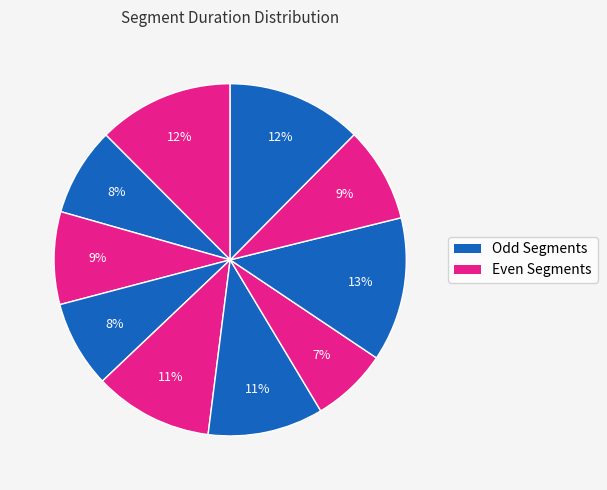

Is there any slice that represents more than half of the pie?

No